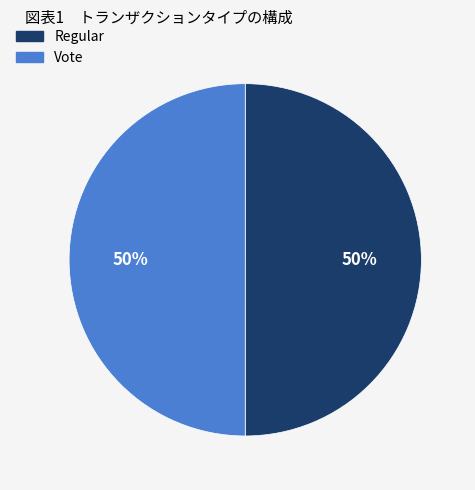

Do Regular and Vote together represent more than half of the pie?

Yes